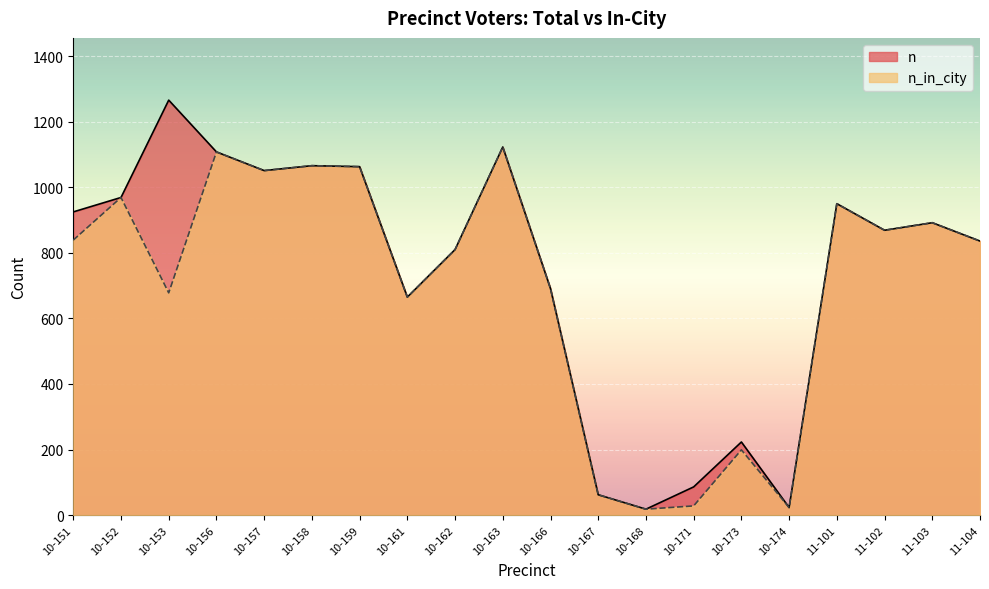

What is the total value across all series at 11-102?

1738